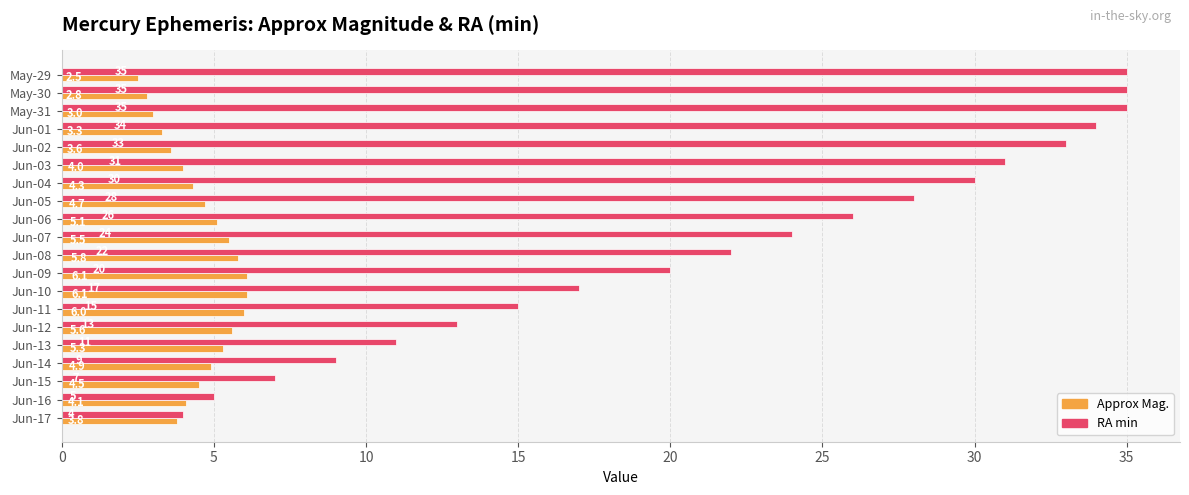

How many data points in RA min are less than 24?

10